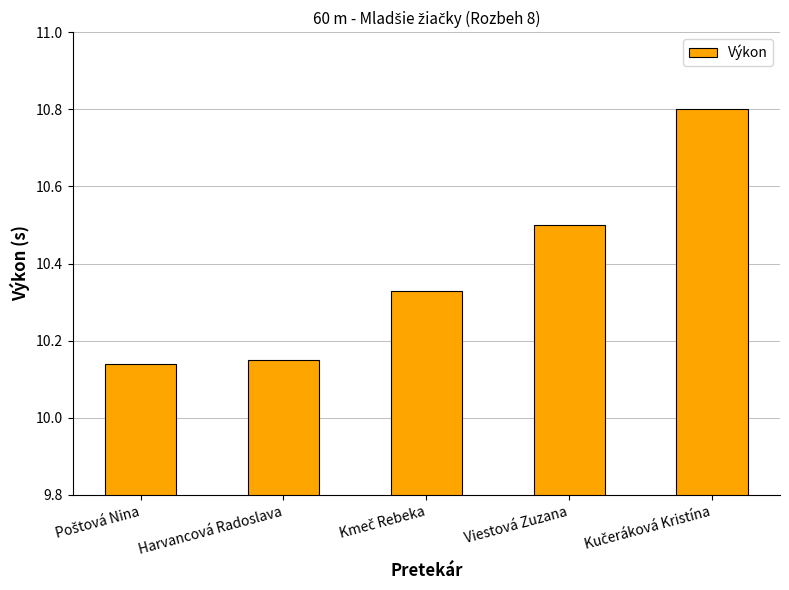

What is the difference between the maximum and minimum values?

0.7